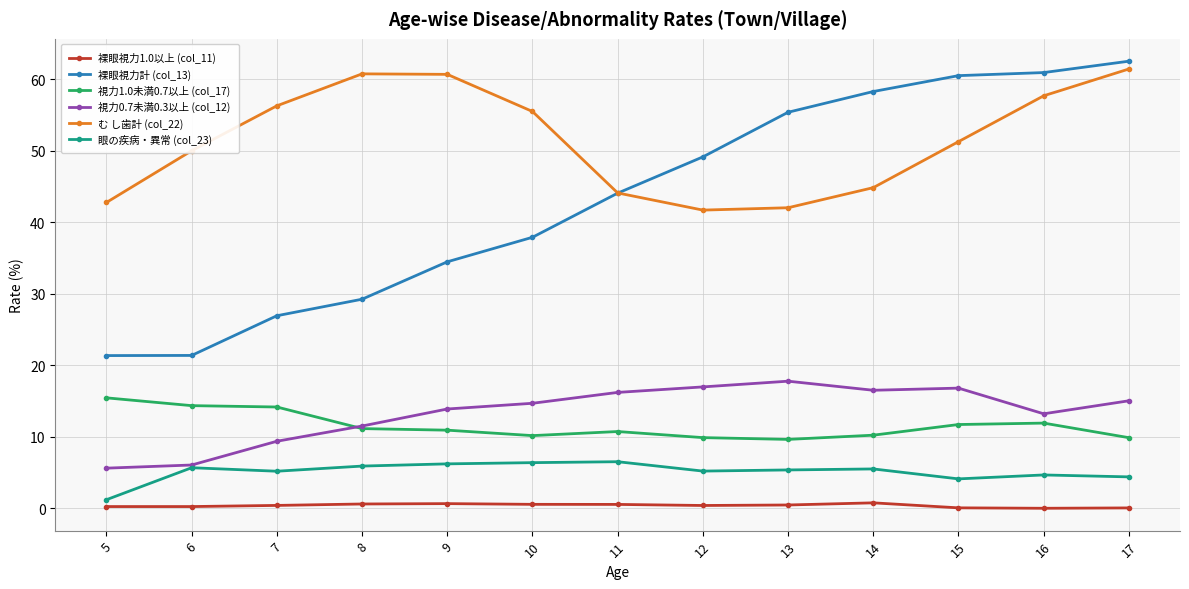

What is the difference between the maximum and minimum values in the 裸眼視力計 (col_13) series?

41.2